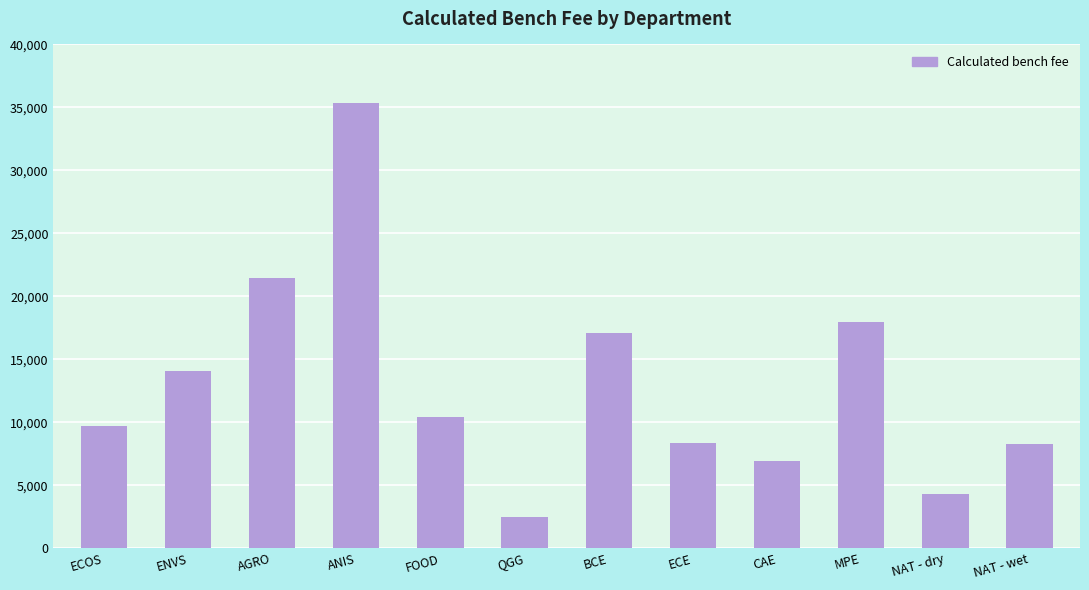

What is the minimum value shown in the chart?

2509